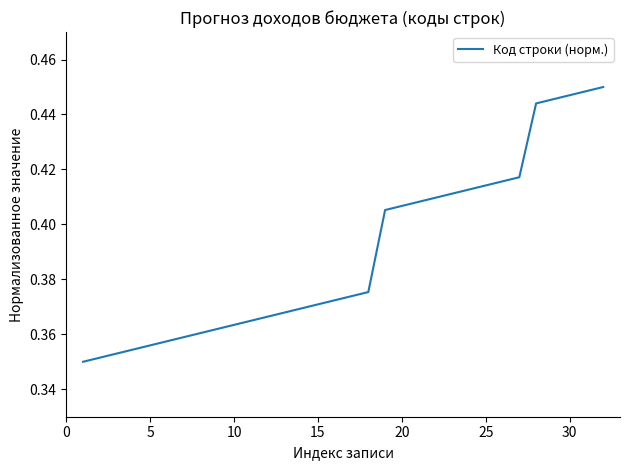

What is the minimum value shown in the chart?

0.3